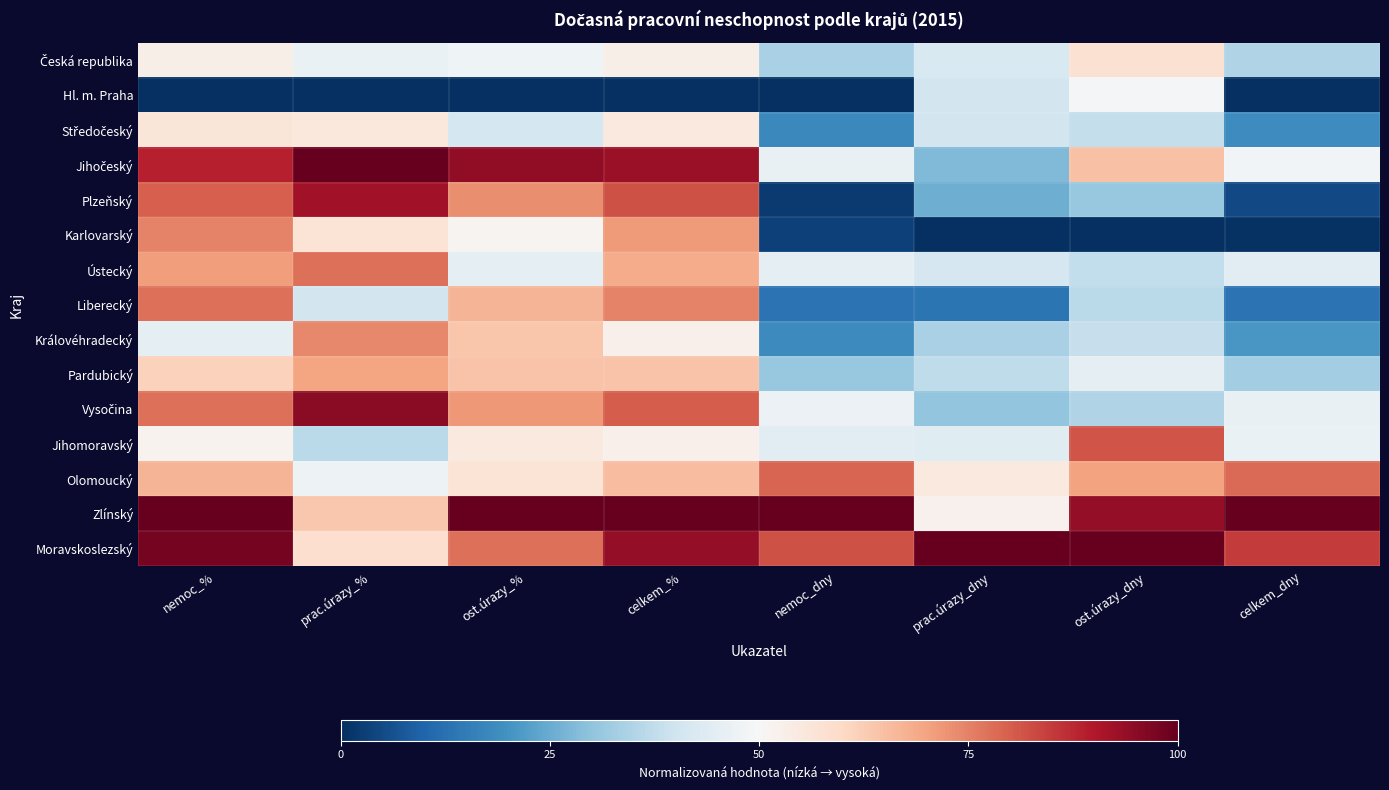

Which category has the lowest value across all series?

nemoc_%